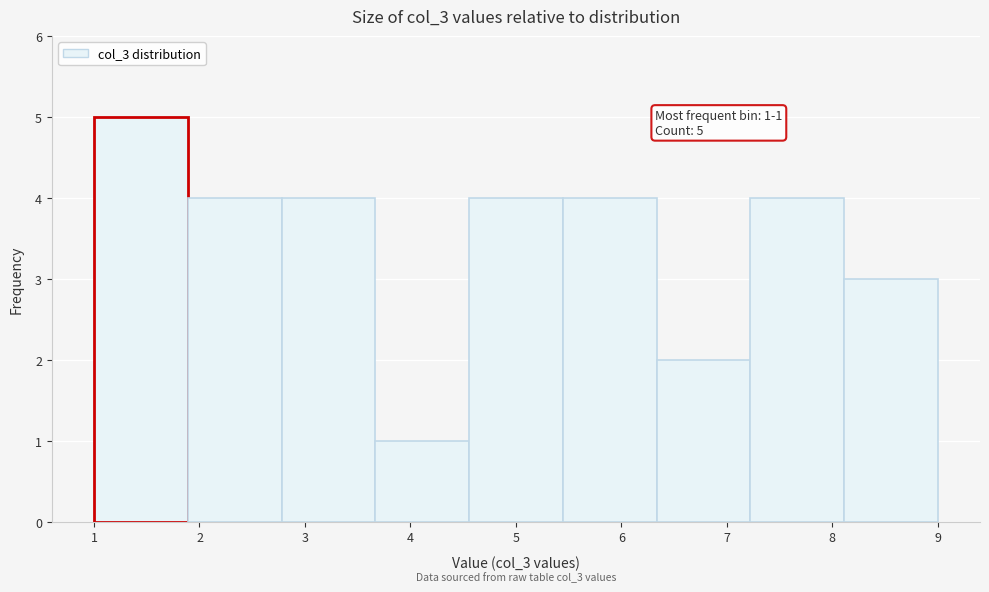

Which range on the x-axis has the tallest bar?

1.0 to 1.9